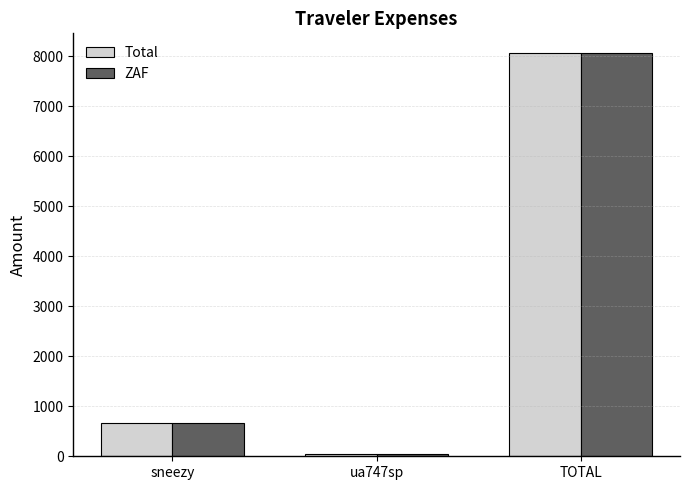

Which category has the lowest value in the ZAF series?

ua747sp